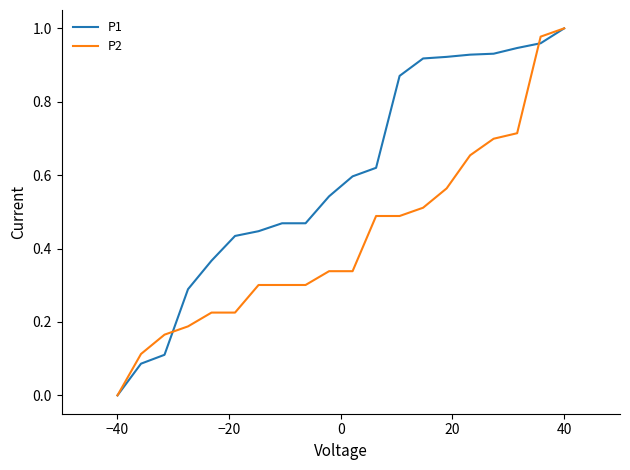

Which series has the largest total across all categories?

P1